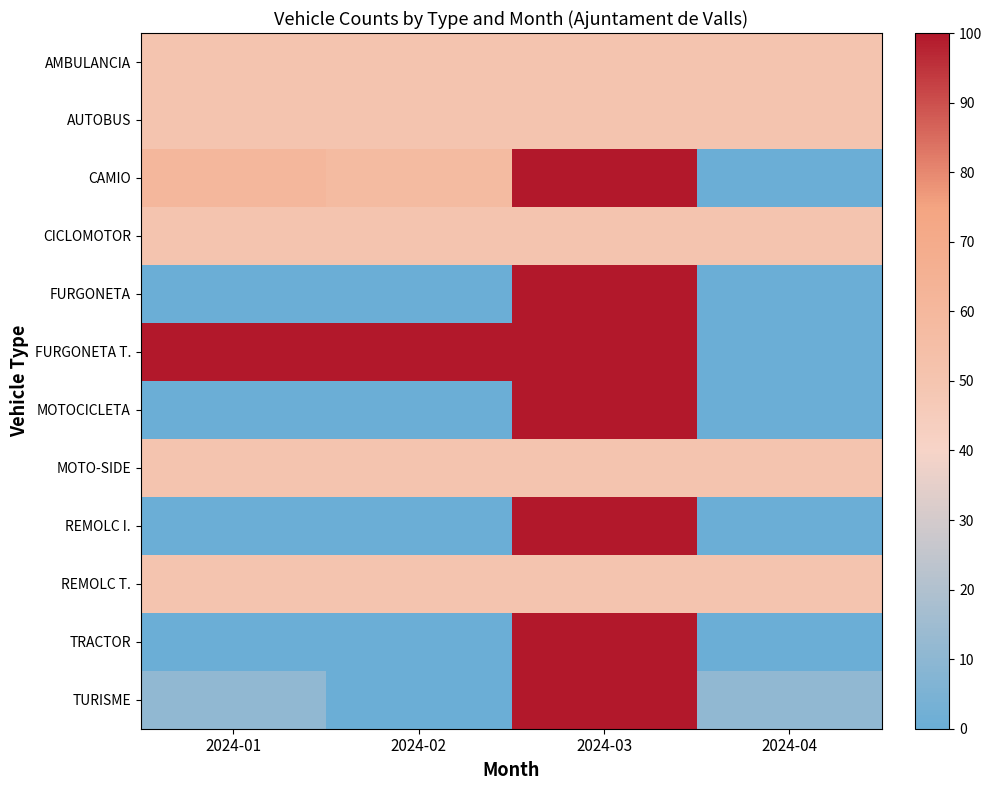

Which series has the largest total across all categories?

FURGONETA T.